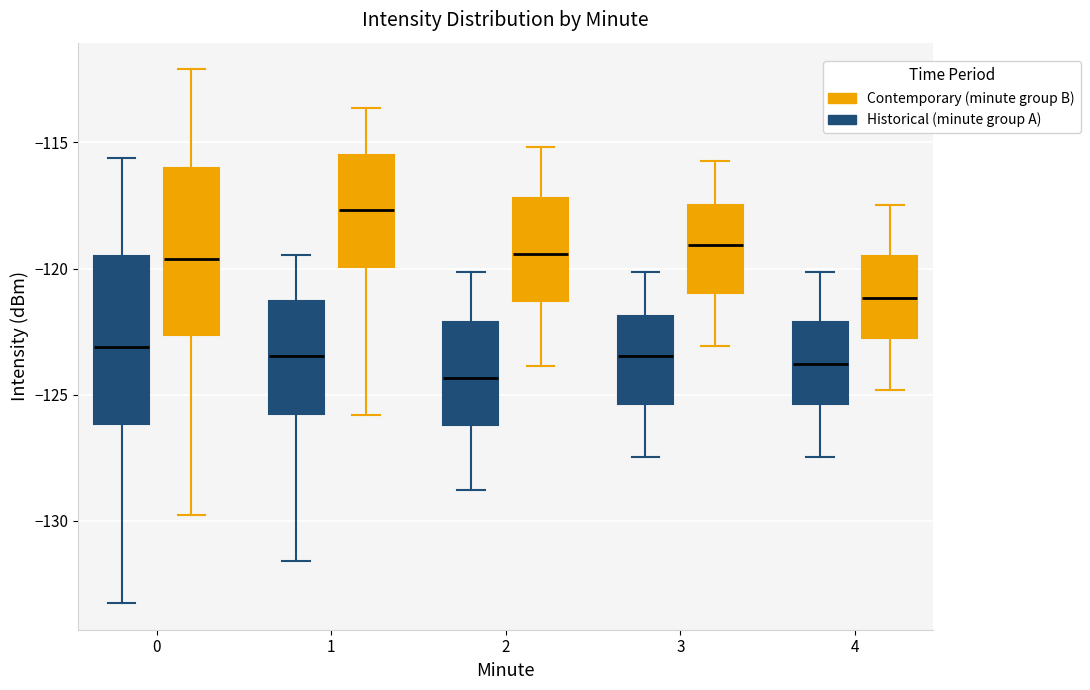

Which box's median line is the highest?

1 (Contemporary (minute group B))